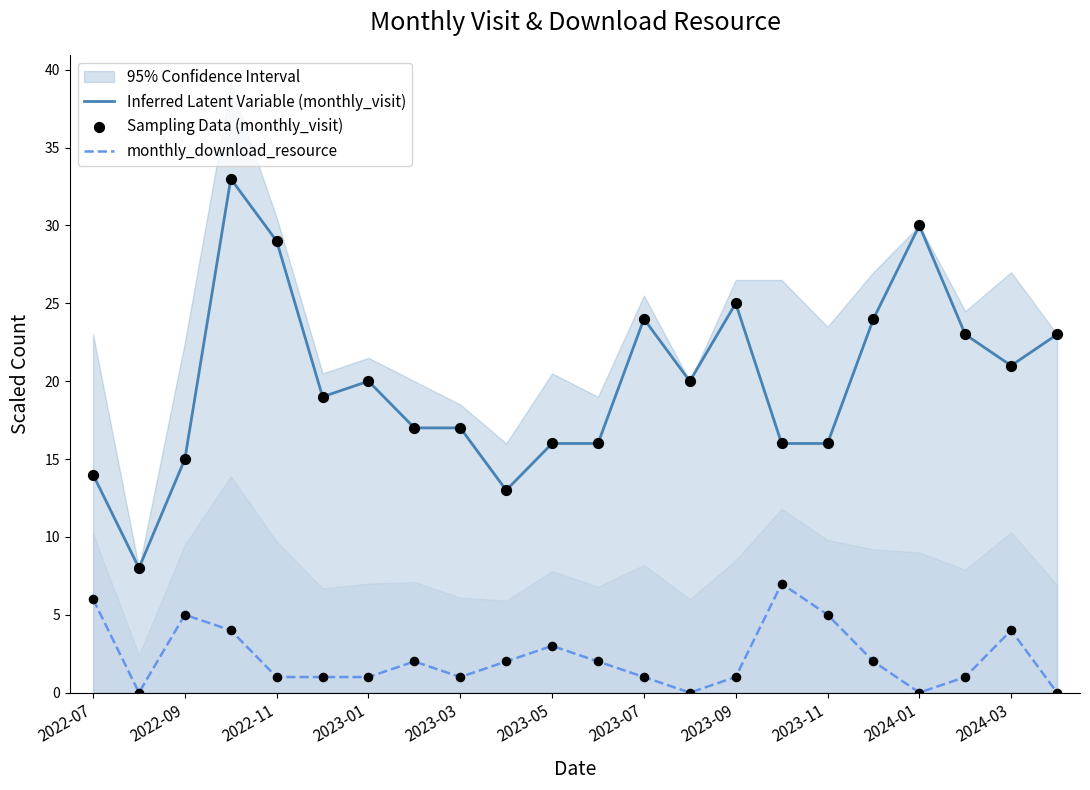

Which series has the largest total across all categories?

Inferred Latent Variable (monthly_visit)